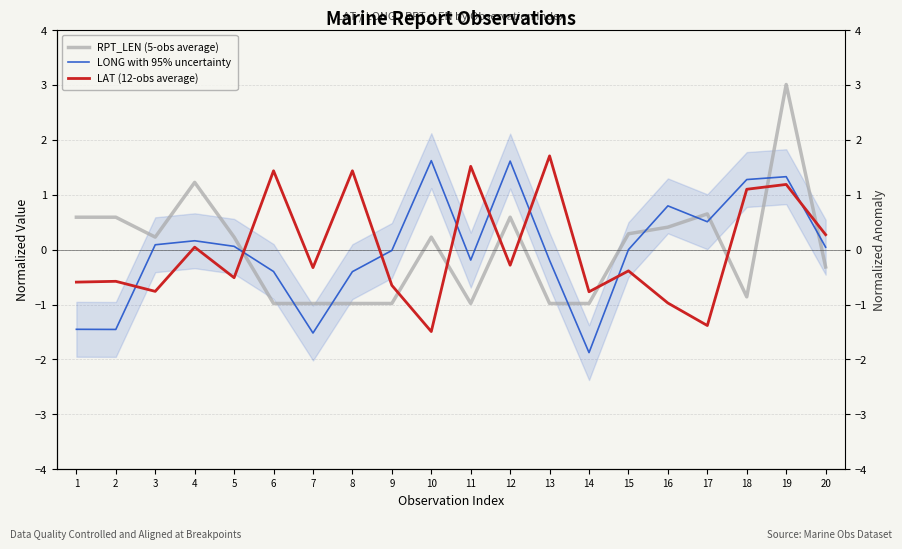

Which category has the lowest value in the LAT (12-obs average) series?

10